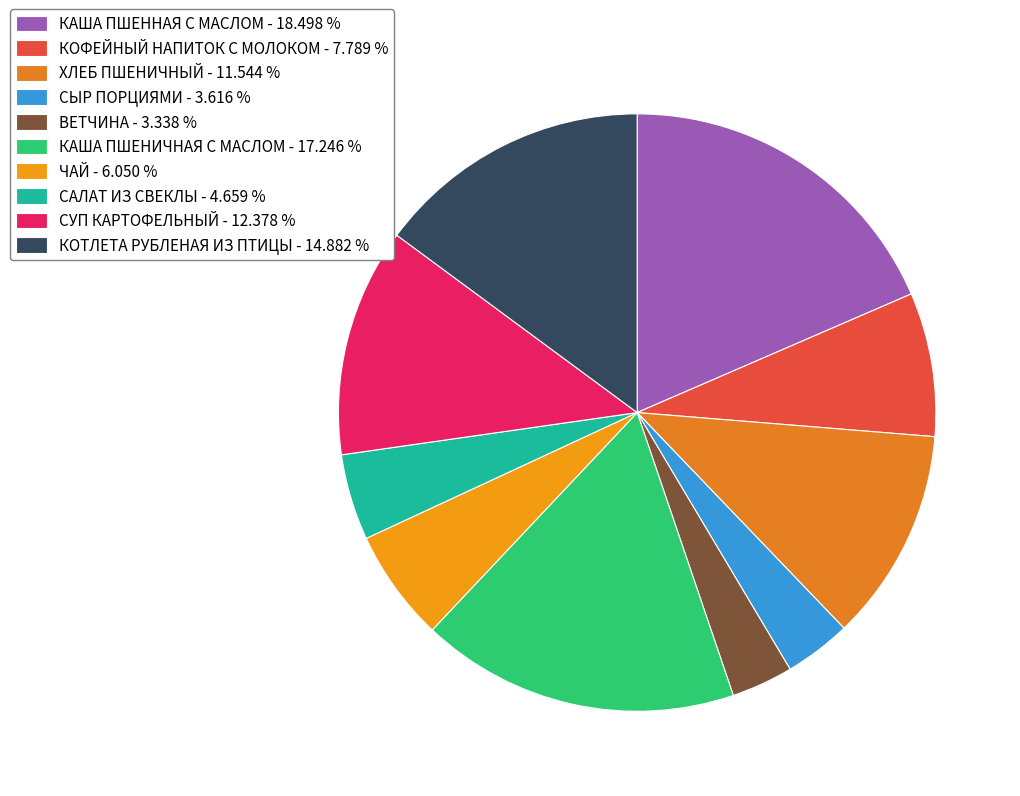

What is the largest slice in the pie chart?

КАША ПШЕННАЯ С МАСЛОМ